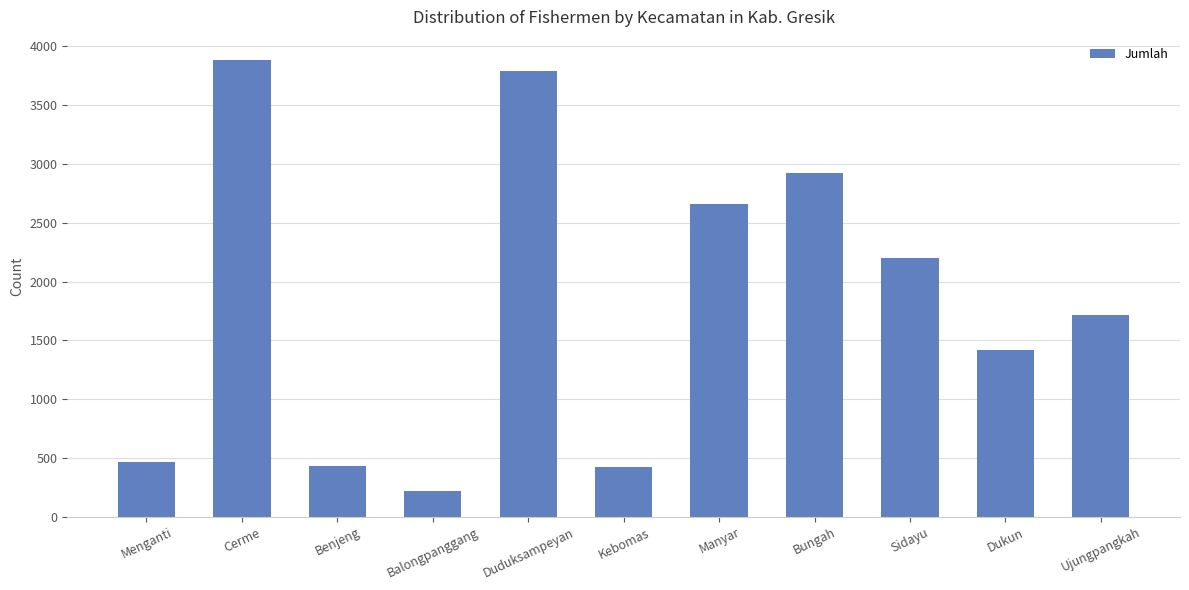

What is the smallest value displayed?

221